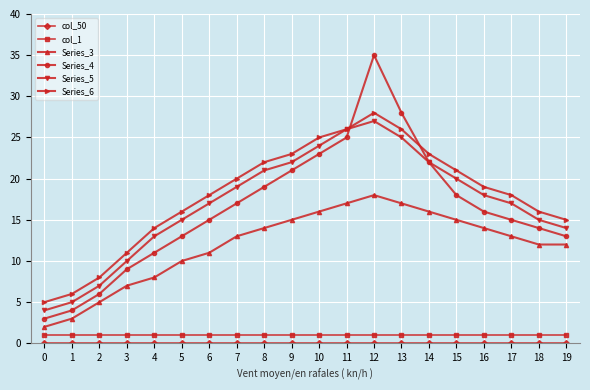

True or false: Series_5 has more than 2 interior local peaks.

False